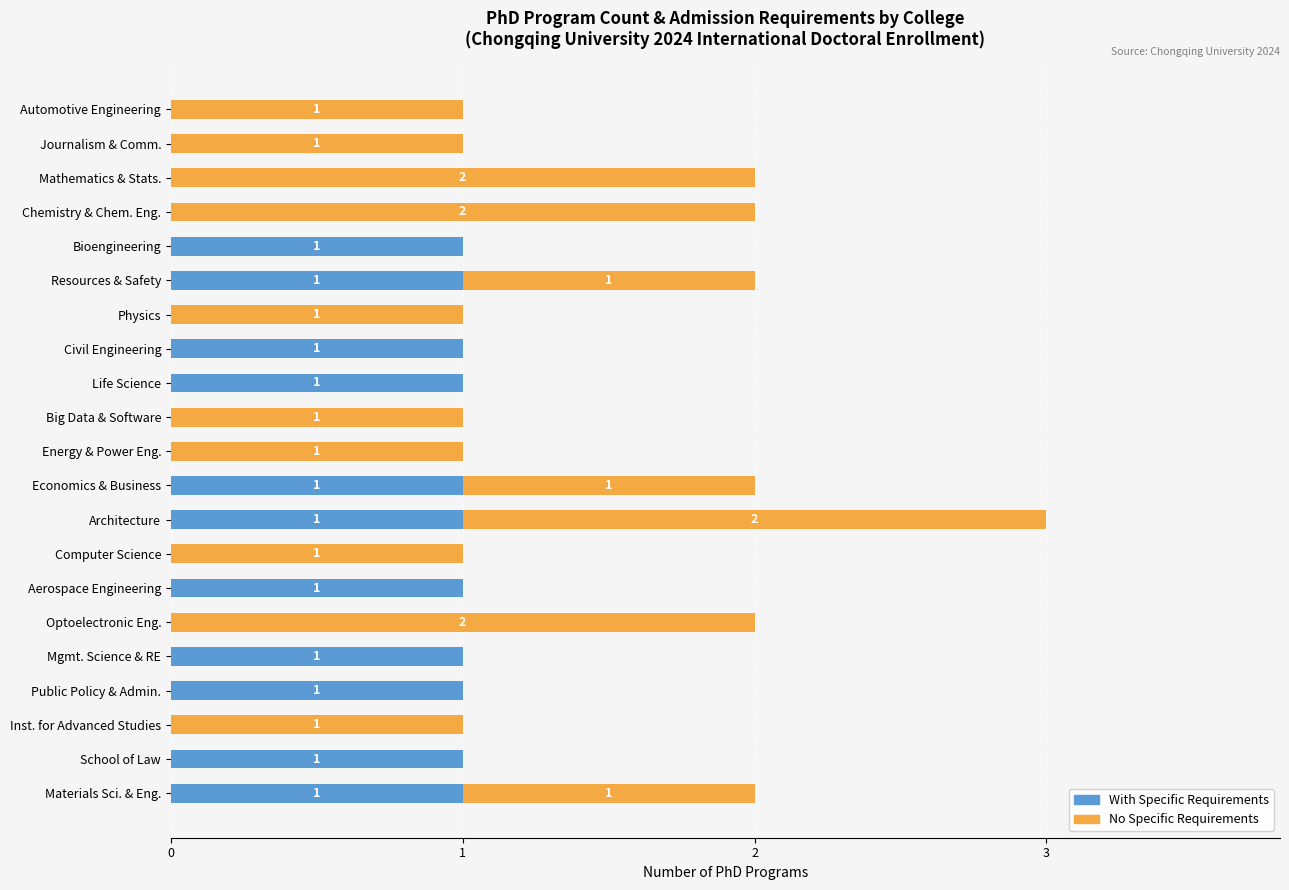

At which category is the sum across all series the highest?

Architecture